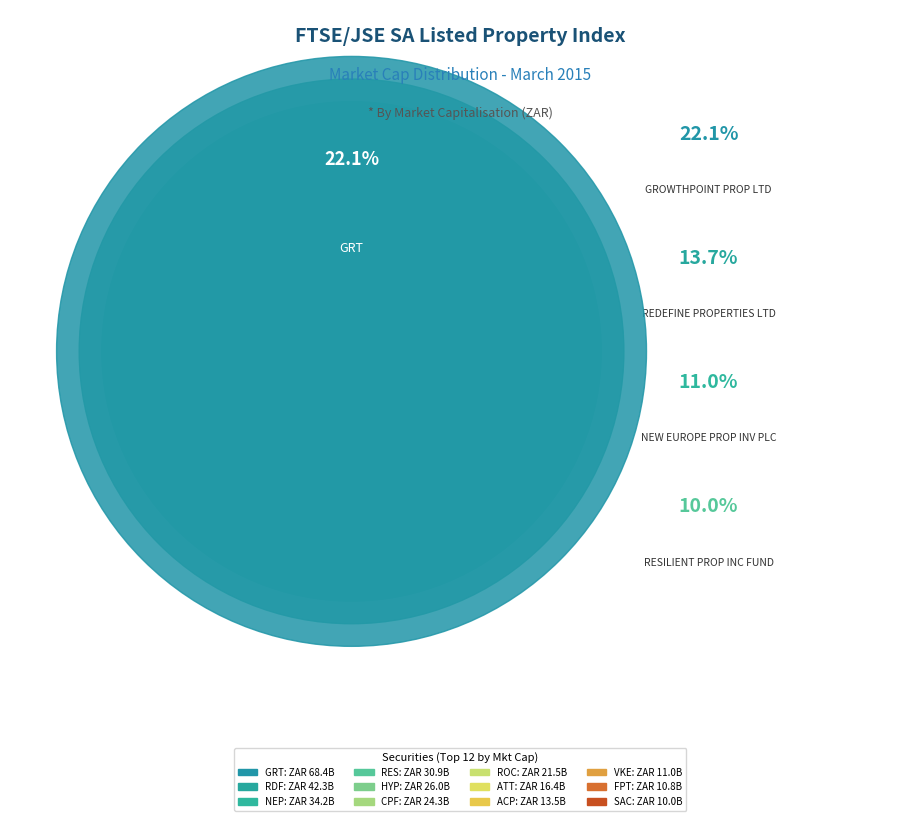

To the nearest percent, what is the difference between the RESILIENT PROP INC FUND and HYPROP INV LTD slice percentages?

2%